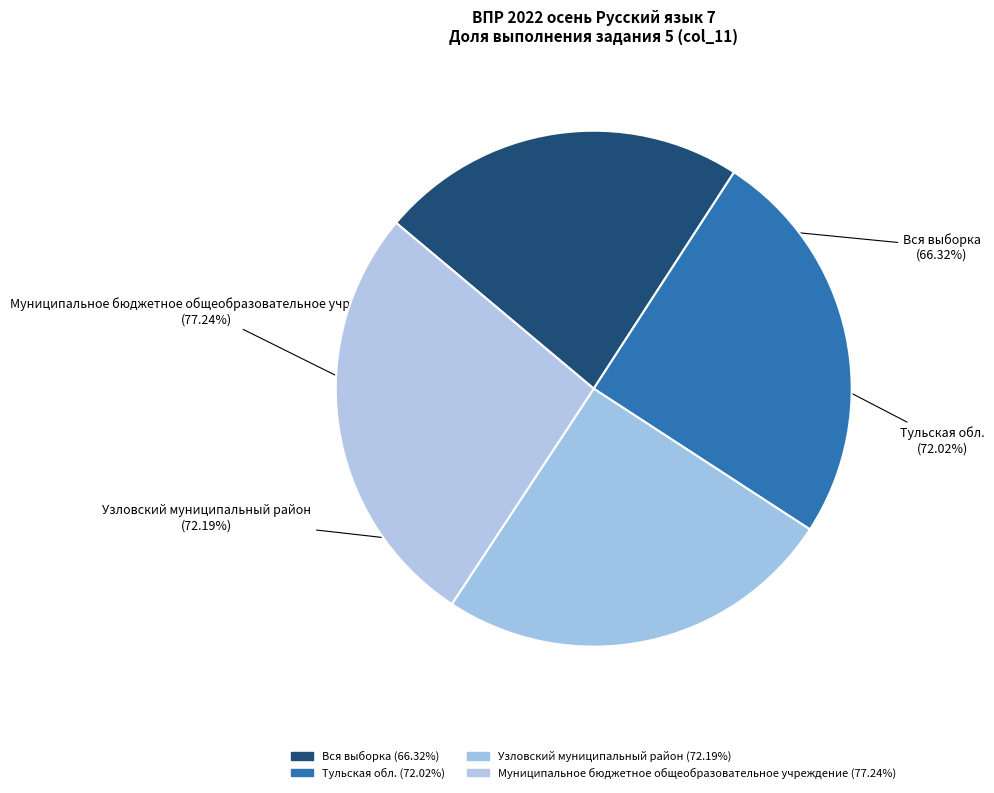

Does any single category account for the majority?

No